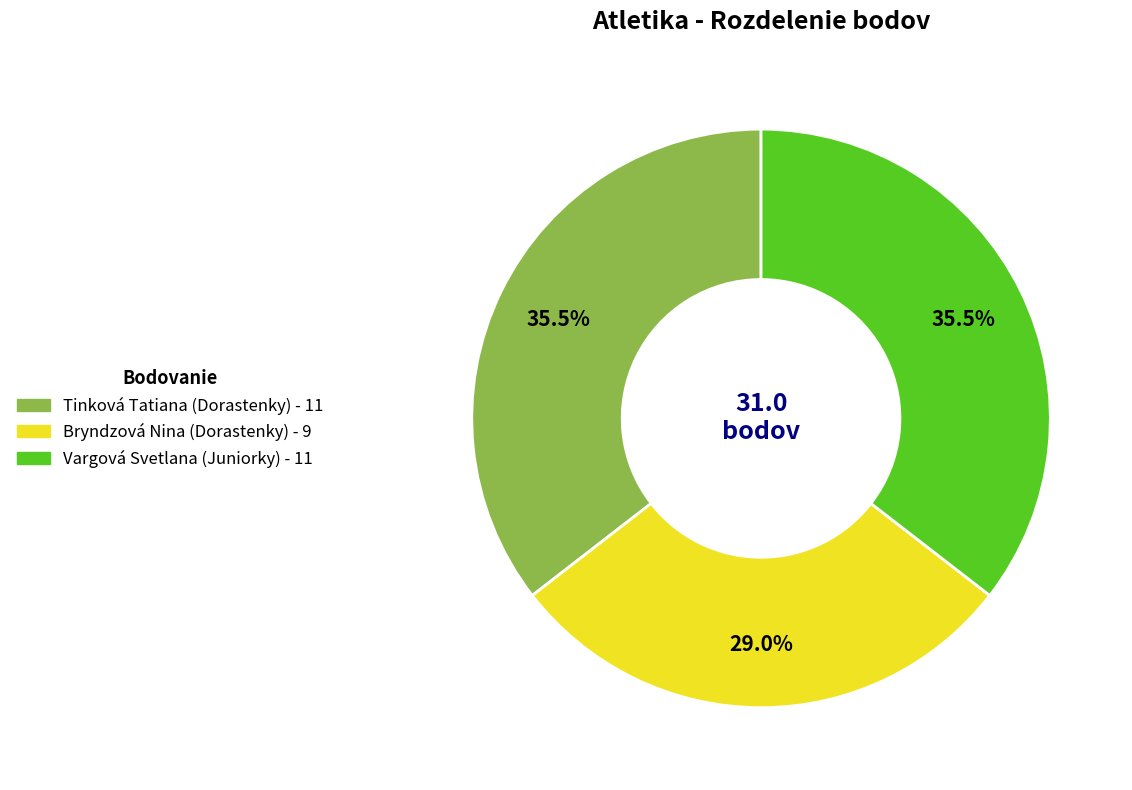

Do Tinková Tatiana (Dorastenky) and Vargová Svetlana (Juniorky) together represent more than half of the pie?

Yes